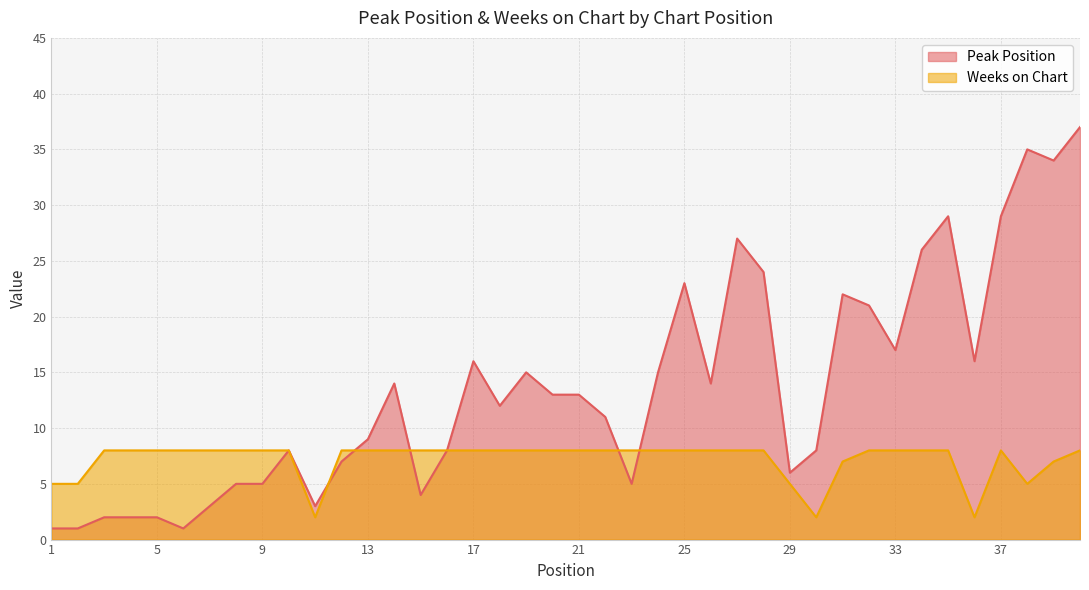

What is the value of the Weeks on Chart point at the 9th from the left?

8